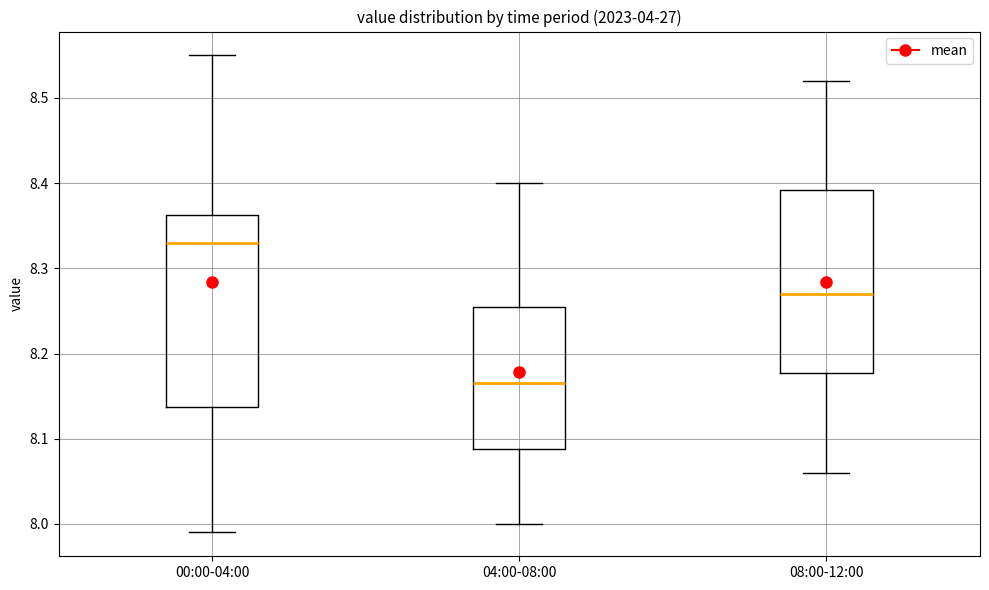

Reading left to right, read every box against the y-axis: the position of its median line, the range the box covers, and the ends of its whiskers. The values are not printed on the chart, so give them approximately, as read against the axis.

00:00-04:00: median 8.33, box 8.14 to 8.36, whiskers 7.99 to 8.55
04:00-08:00: median 8.17, box 8.09 to 8.26, whiskers 8.00 to 8.40
08:00-12:00: median 8.27, box 8.18 to 8.39, whiskers 8.06 to 8.52